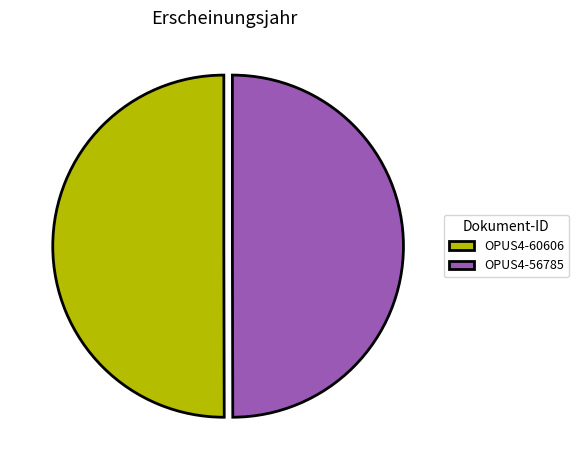

How many segments does this pie chart have?

2